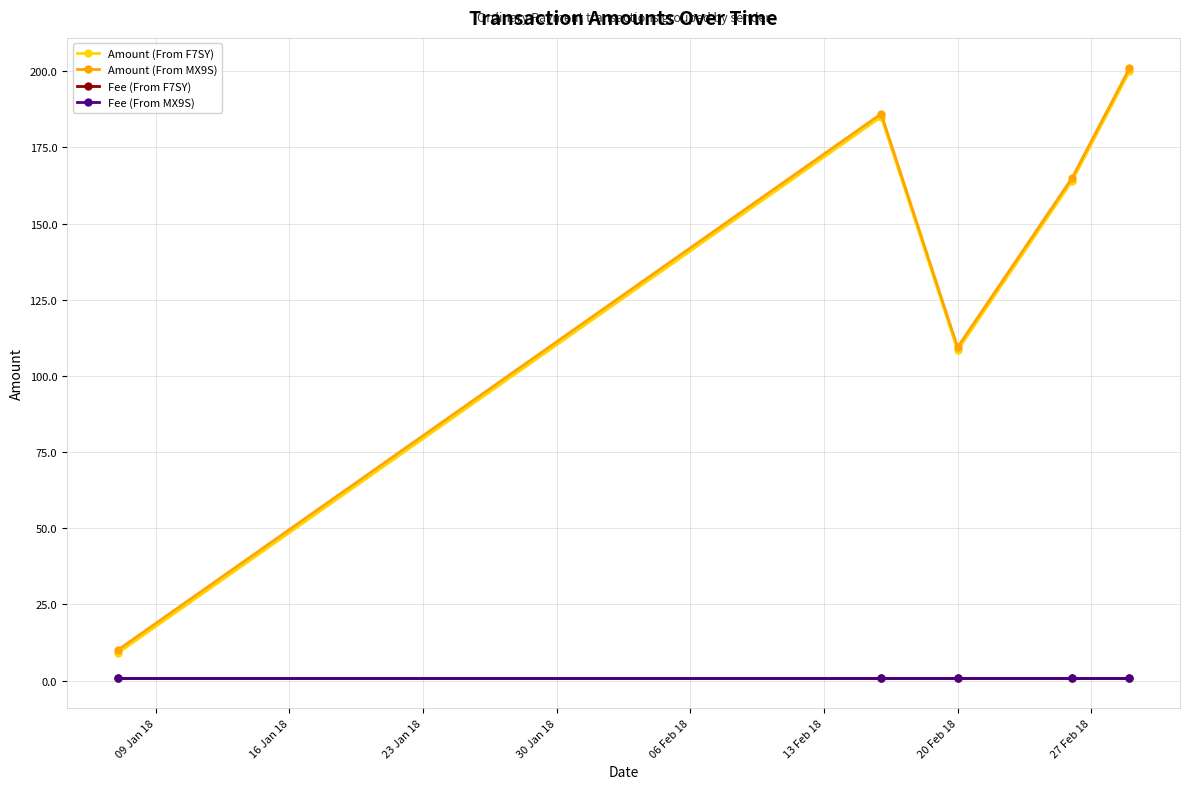

Does the chart have visible grid lines?

Yes